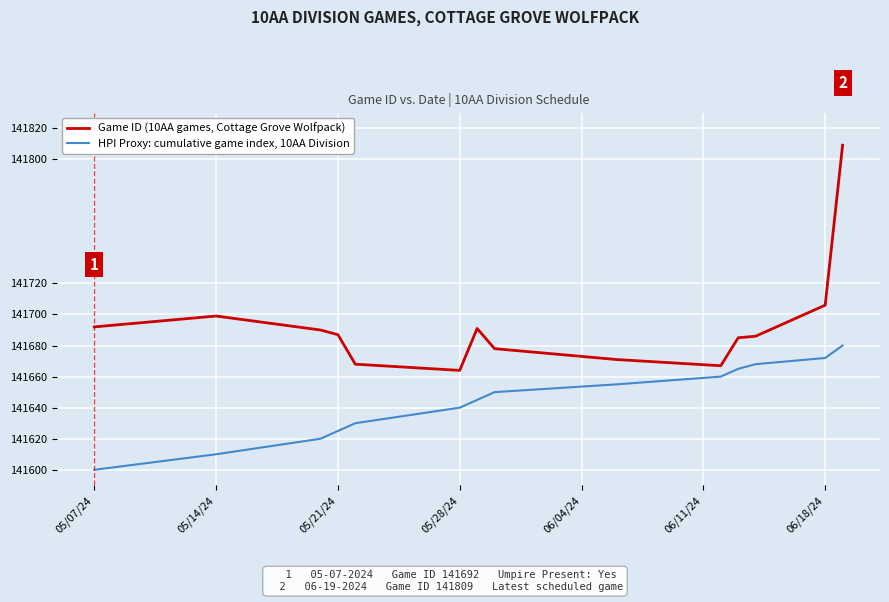

Rank the series by their maximum value, from lowest to highest.

HPI Proxy: cumulative game index, 10AA Division, Game ID (10AA games, Cottage Grove Wolfpack)